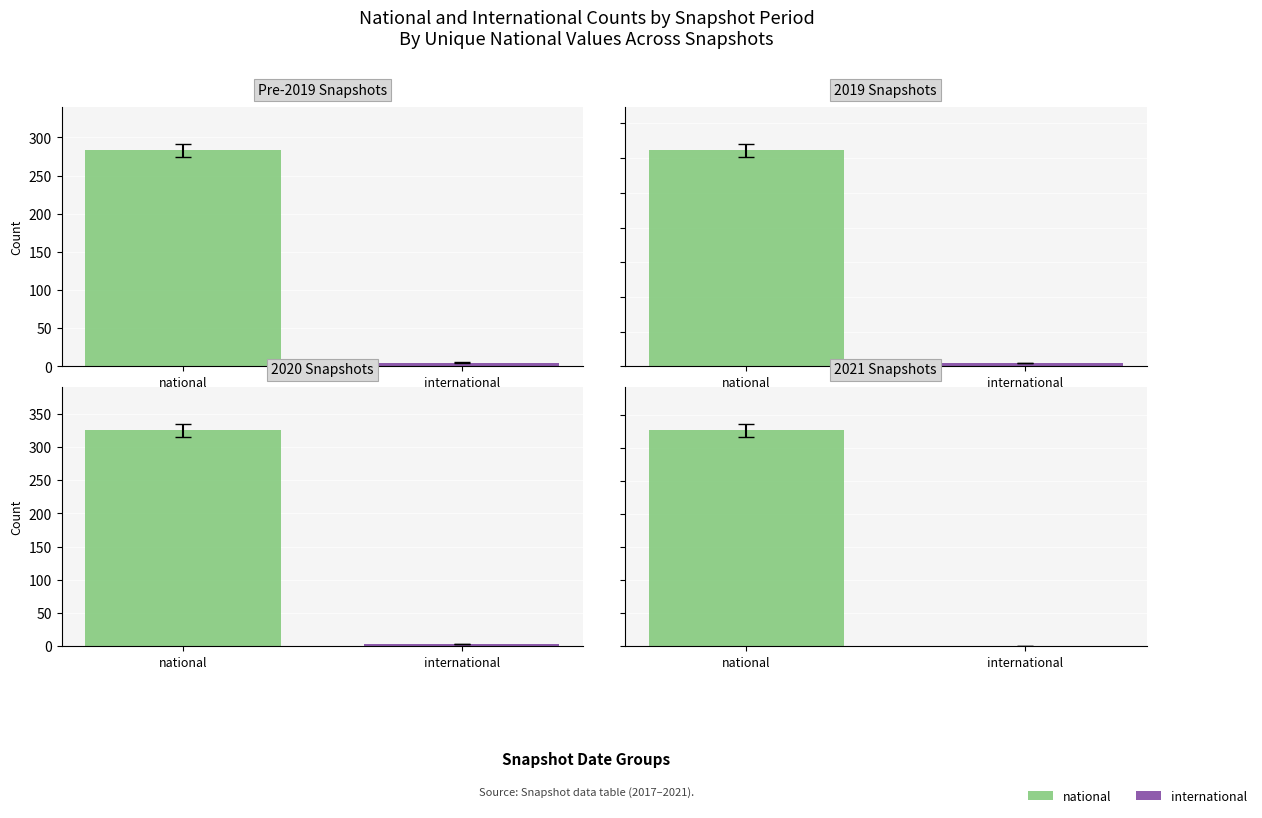

What is the average value of the national series?

306